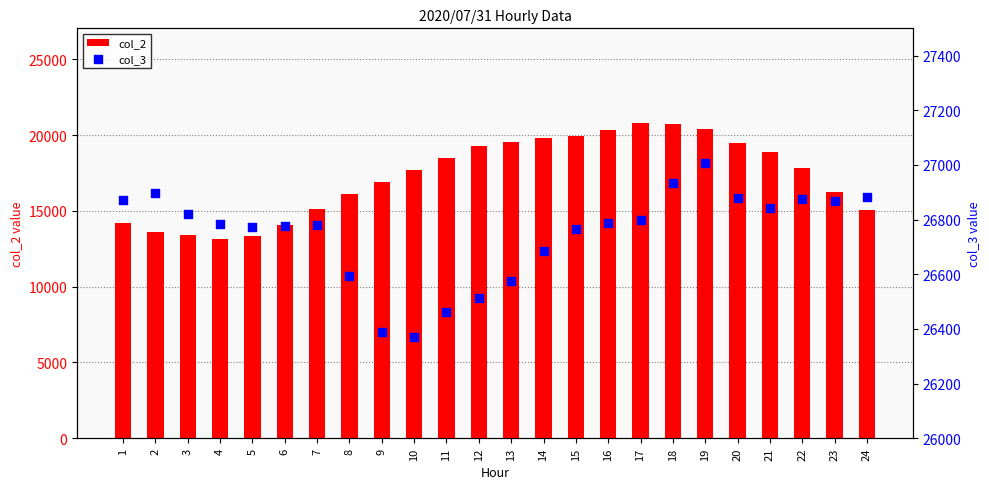

Which series reaches the minimum Y coordinate?

col_2